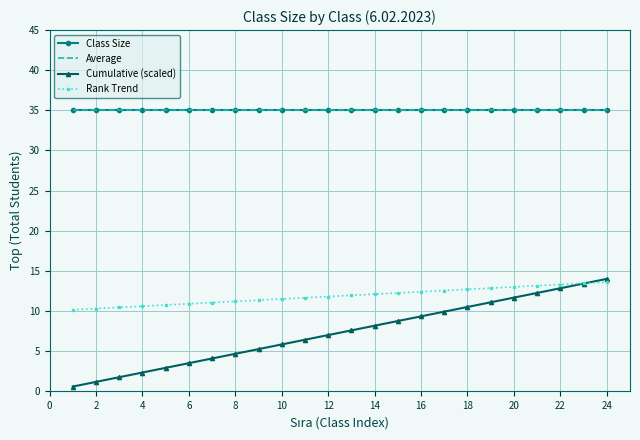

How many values in the Cumulative (scaled) series are below 7?

11